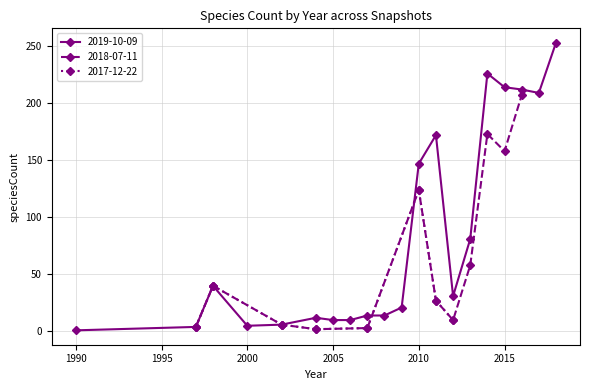

The 2019-10-09 series shows 253 at 19. True or false?

True